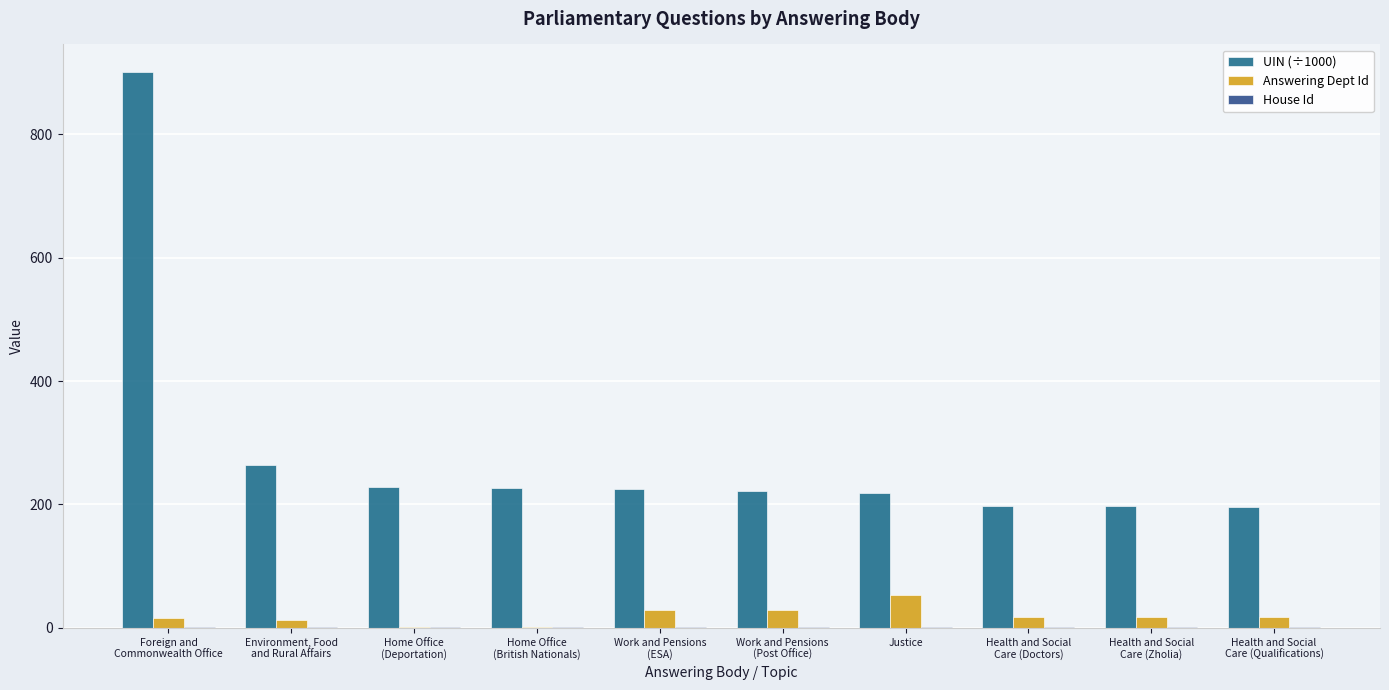

Does the chart contain stacked bars?

No